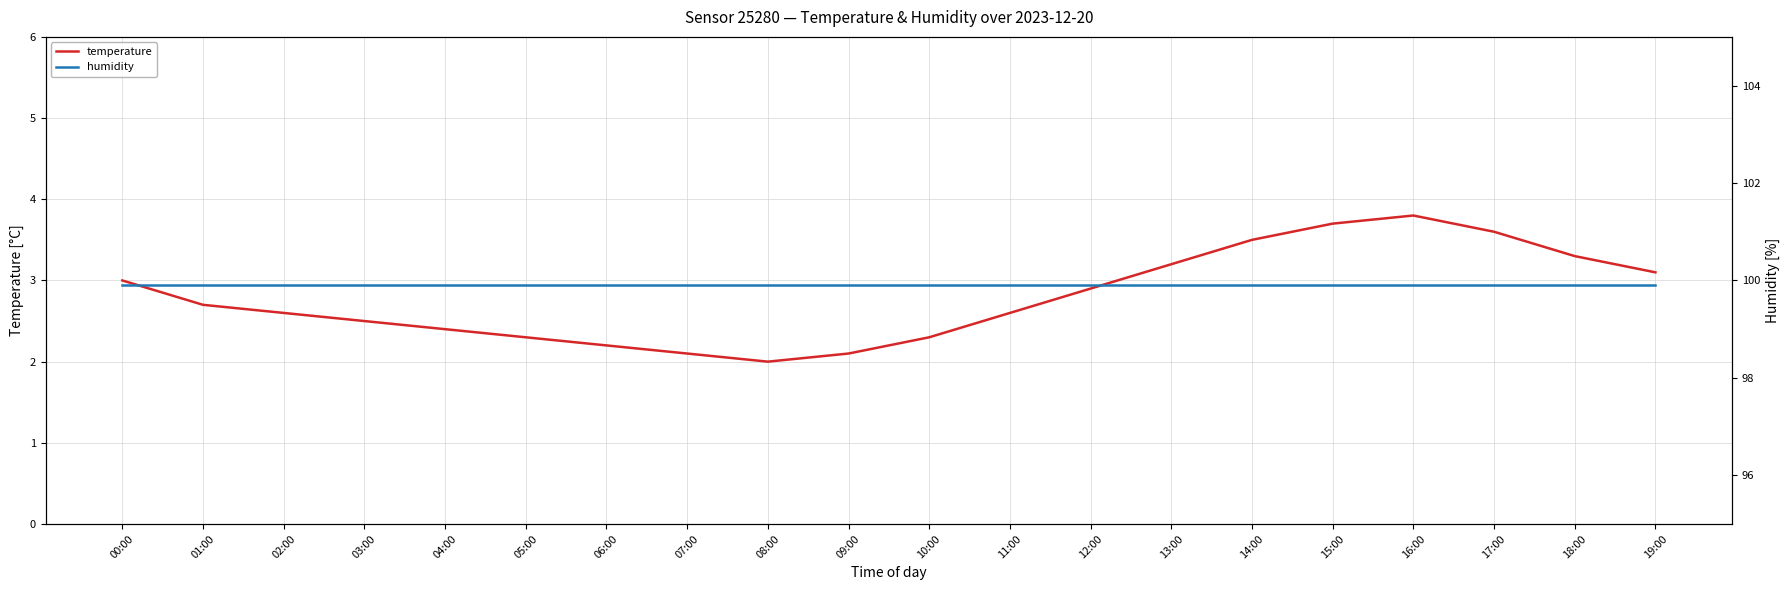

At which category does the chart reach its peak across all series?

00:00